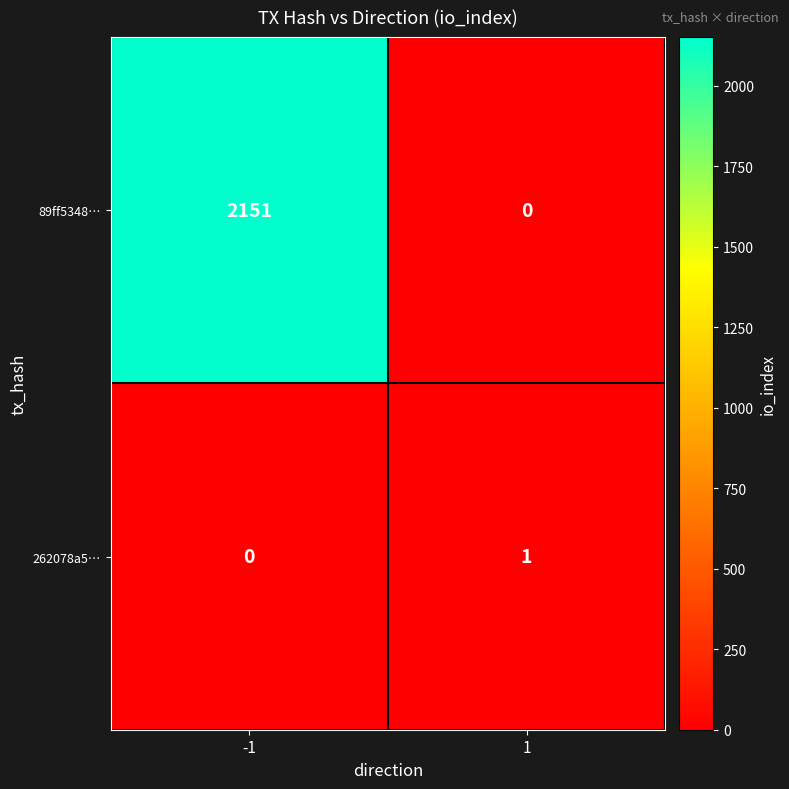

True or false: 89ff5348… has a value of -1002 at 1.

False